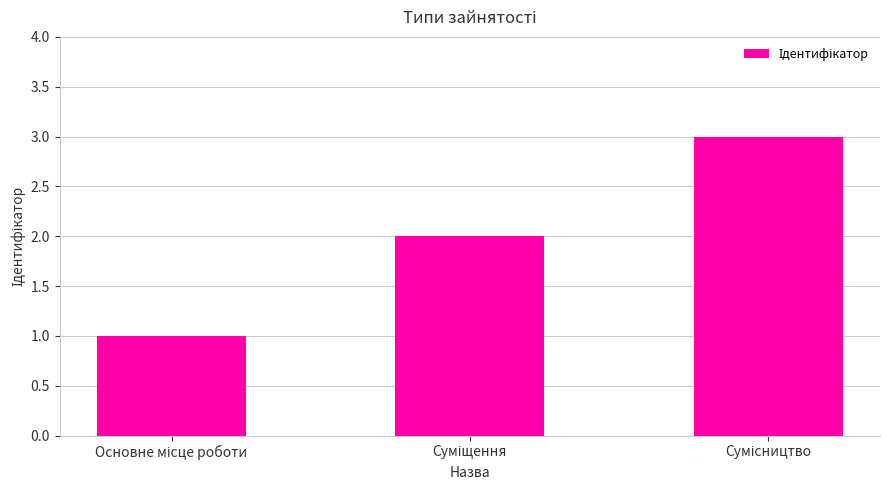

How many values are between 1 and 3?

3